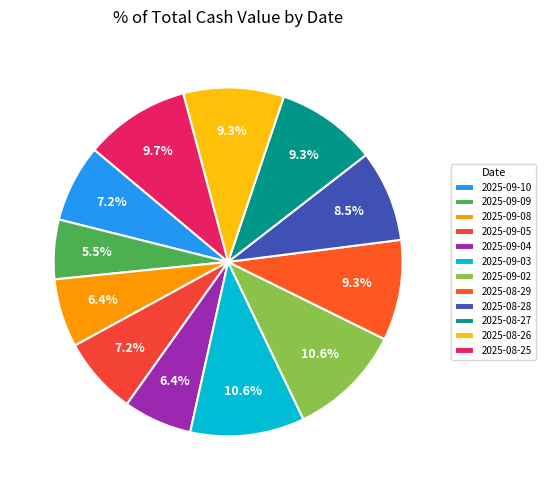

Count the number of slices in the pie.

12